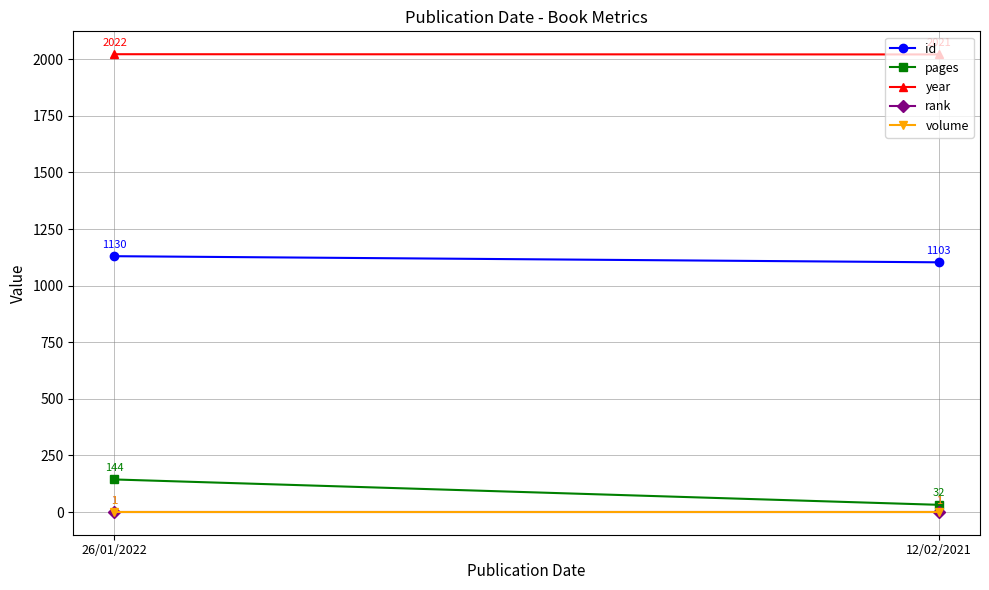

Reading right to left, what are all the values shown in this chart?

id: 12/02/2021=1103	26/01/2022=1130
pages: 12/02/2021=32	26/01/2022=144
year: 12/02/2021=2021	26/01/2022=2022
rank: 12/02/2021=1	26/01/2022=1
volume: 12/02/2021=1	26/01/2022=1